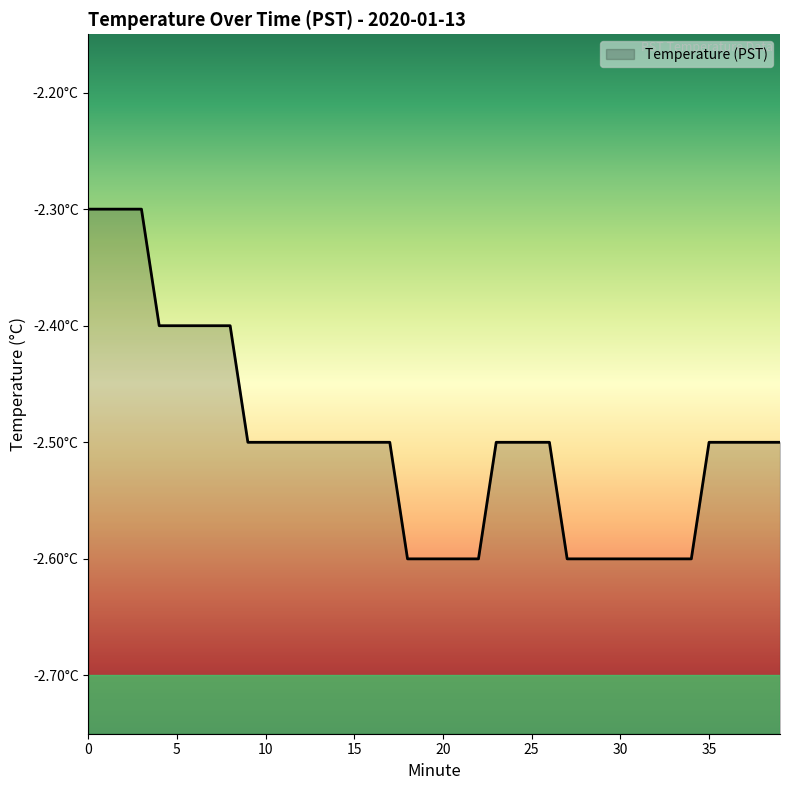

How many lines are shown in the chart?

1